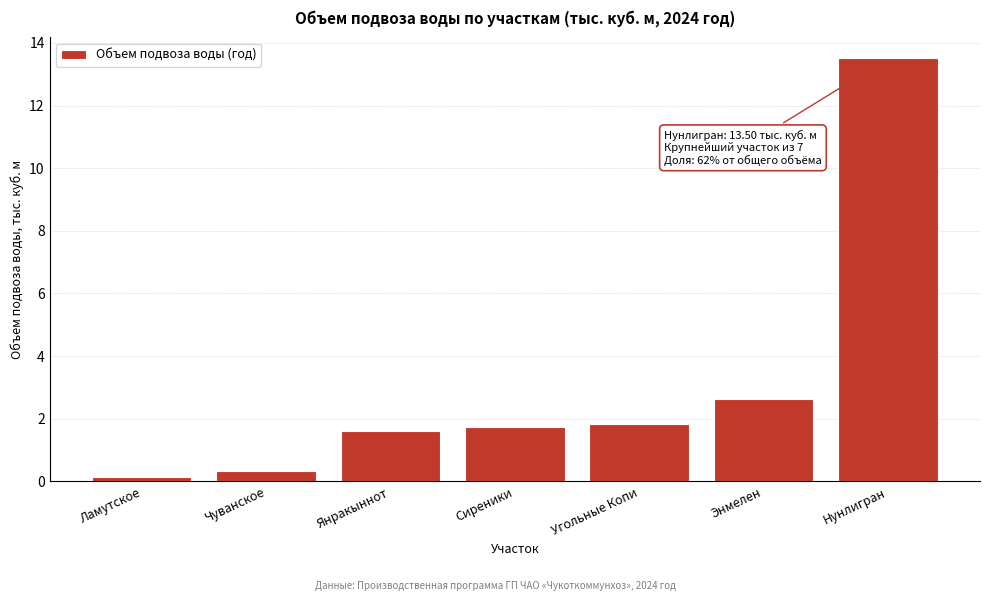

Reading left to right, transcribe all the data shown in this chart.

Ламутское=0.1	Чуванское=0.3	Янракыннот=1.6	Сиреники=1.7	Угольные Копи=1.8	Энмелен=2.6	Нунлигран=13.5